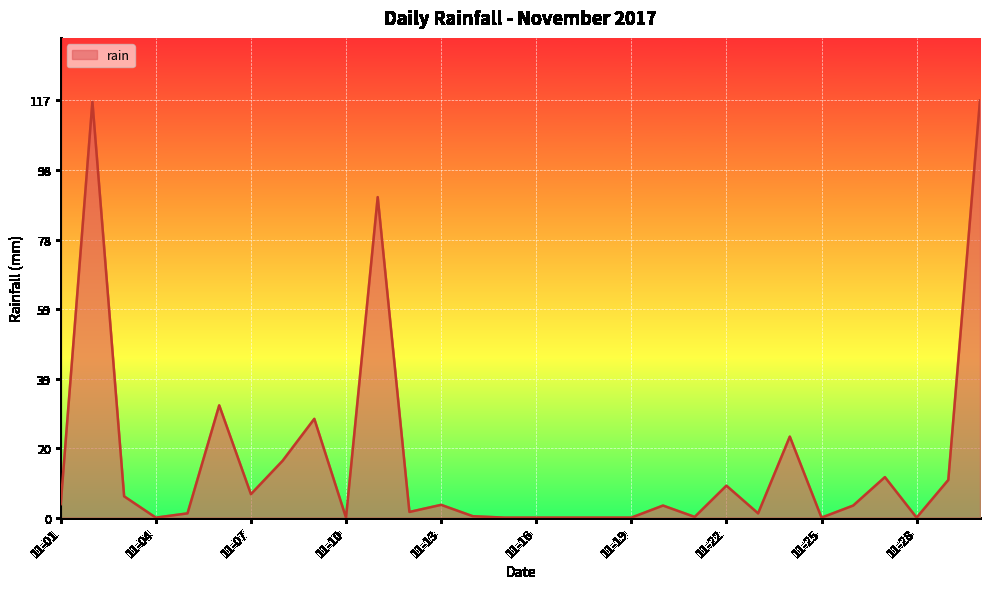

What is the sum of all values?

485.2